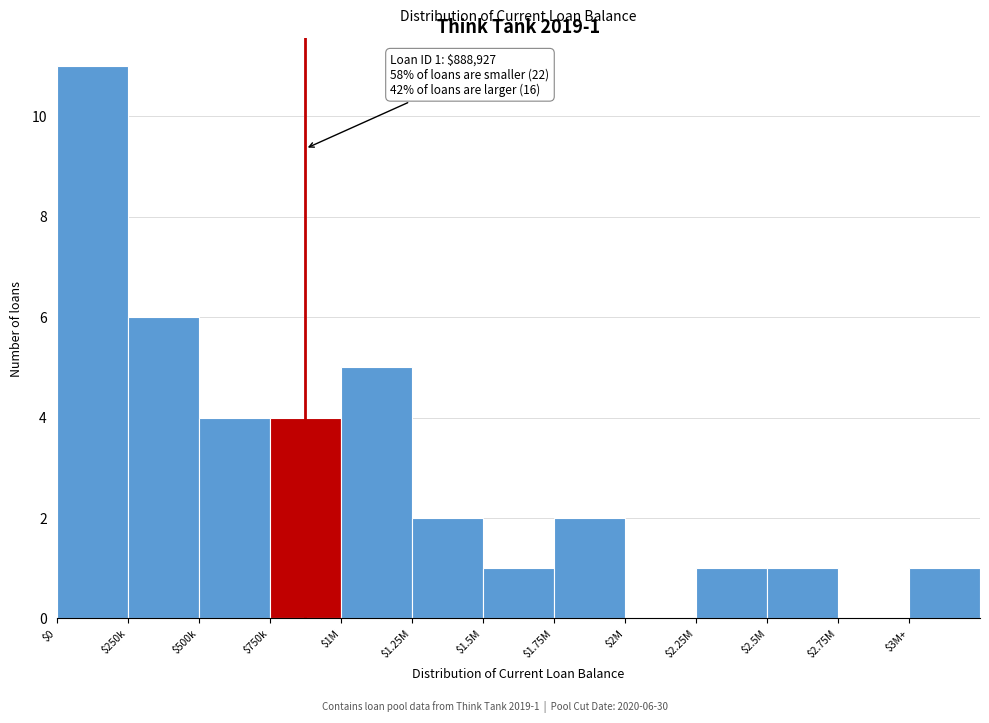

What is the sum of all values?

38